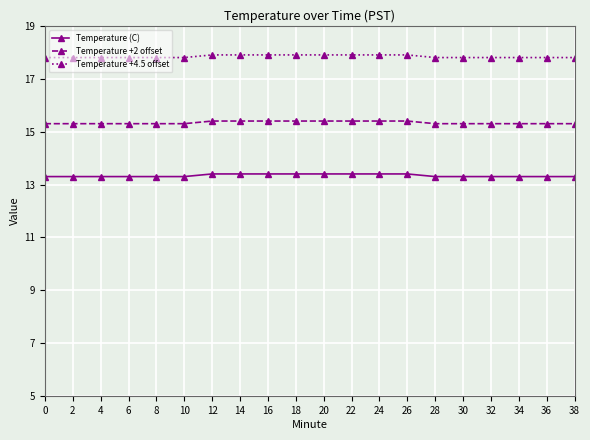

Is the value of Temperature (C) at 20 greater than the value of Temperature +2 offset at 4?

No